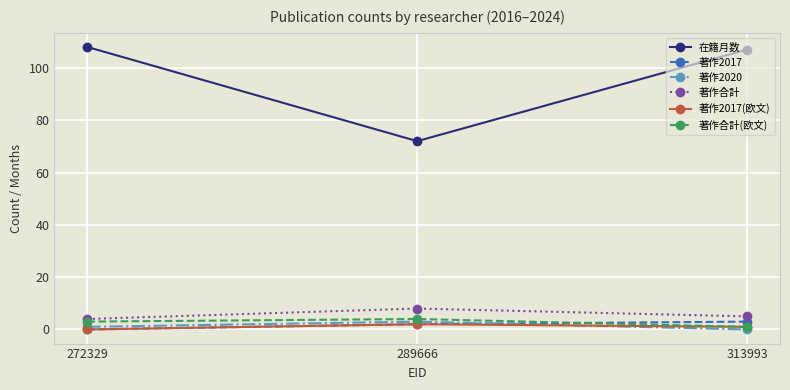

Which series has the largest range (max minus min)?

在籍月数